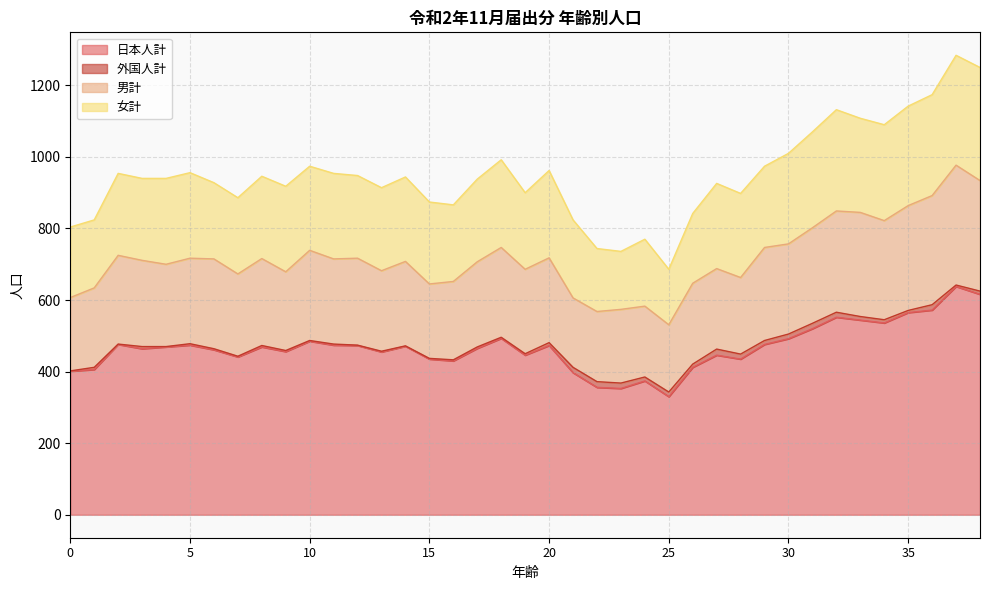

What is the maximum value for 日本人計?

638